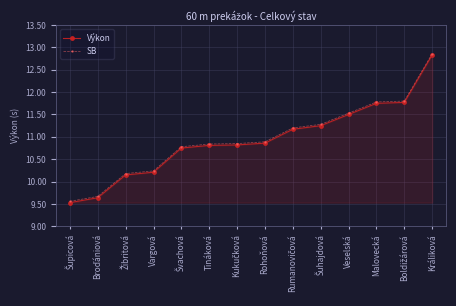

True or false: SB and Výkon intersect in this chart.

False